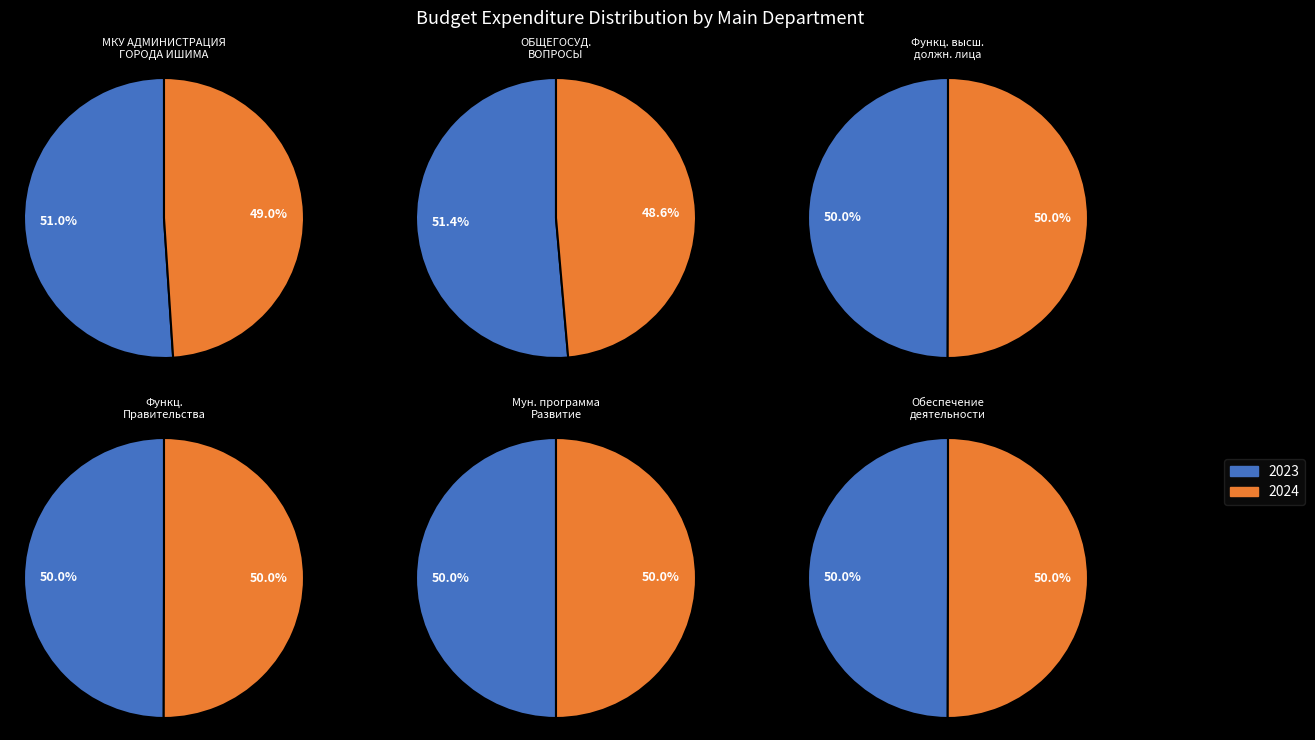

Count the number of slices in the pie.

2